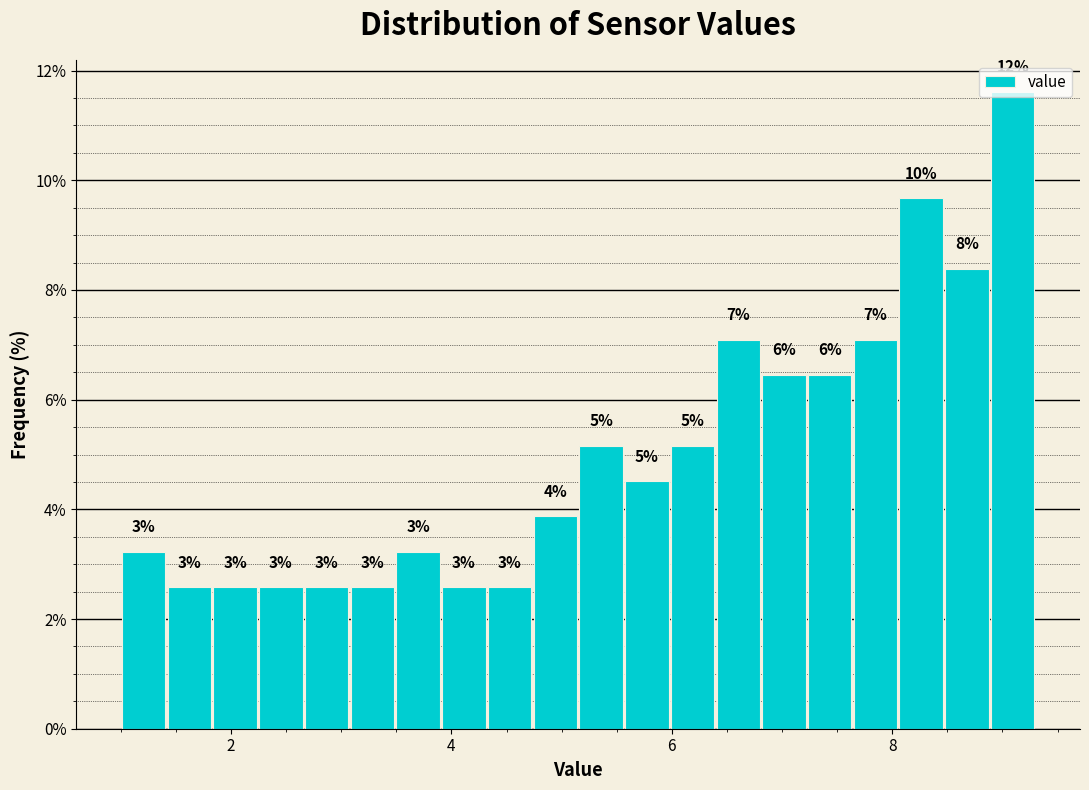

Around what value on the x-axis is the tallest bar? Give the approximate position of its centre, as read against the axis.

9.0